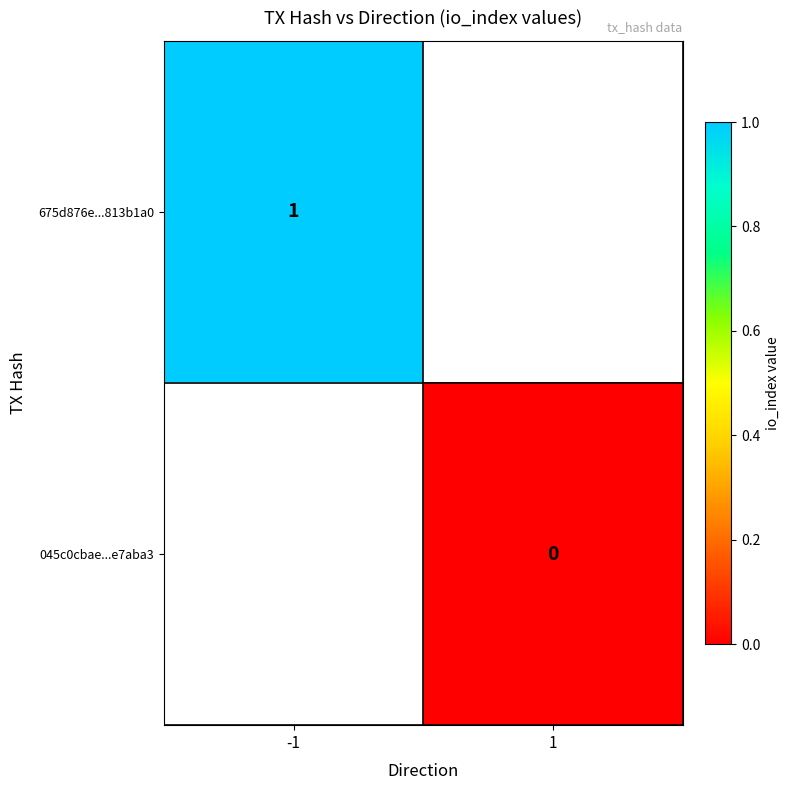

The value of 675d876e...813b1a0 at -1 is 1. True or false?

True